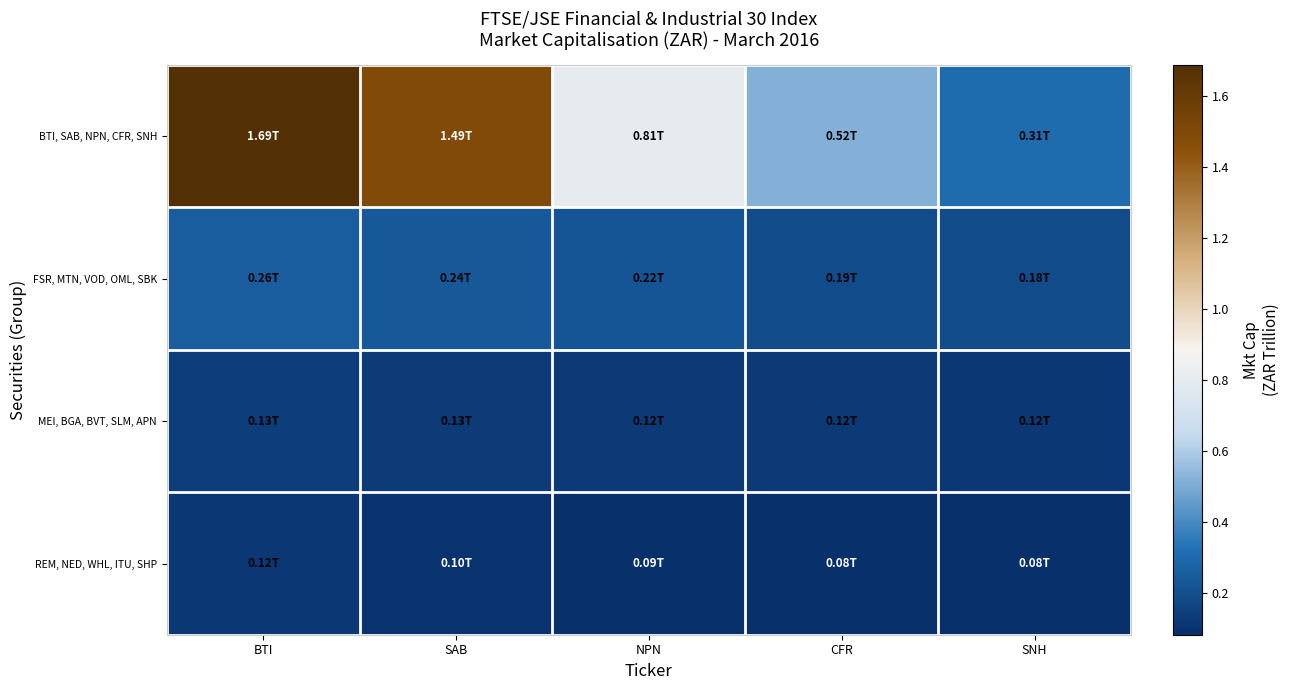

What is the spread (max minus min) of values at SAB?

1.4